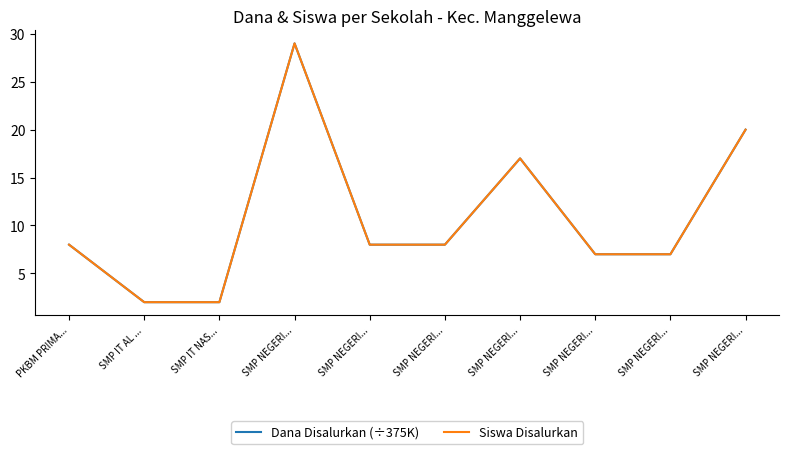

What is the total value across all series at SMP IT NAS...?

4